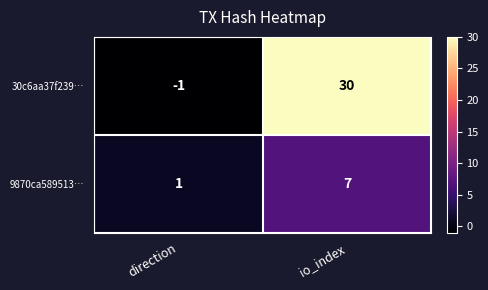

Where is 9870ca589513… nearest to the value 4?

direction